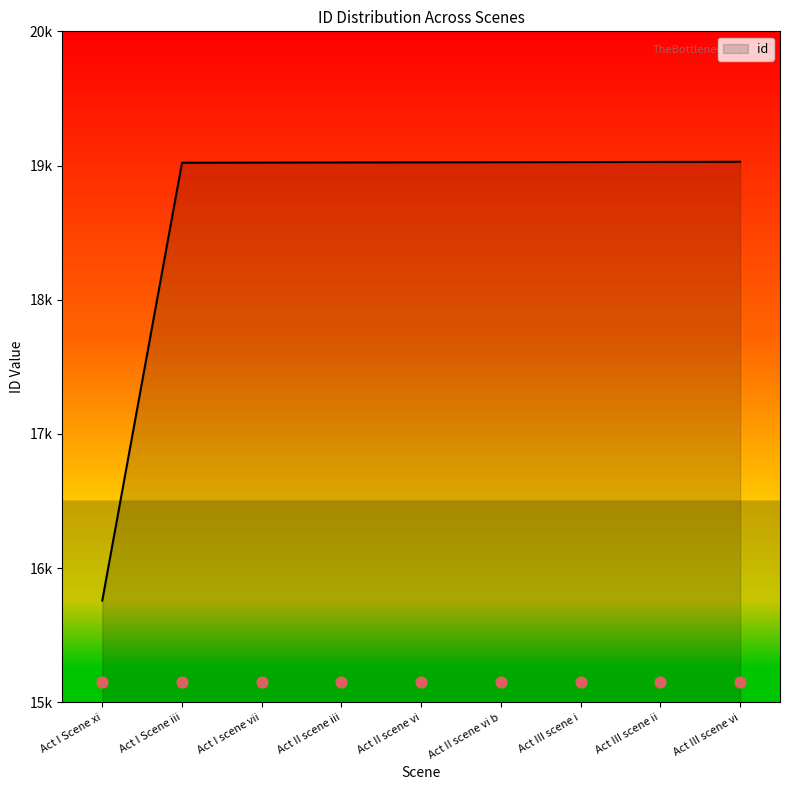

Between Act I Scene iii and Act II scene vi, which is larger?

Act II scene vi